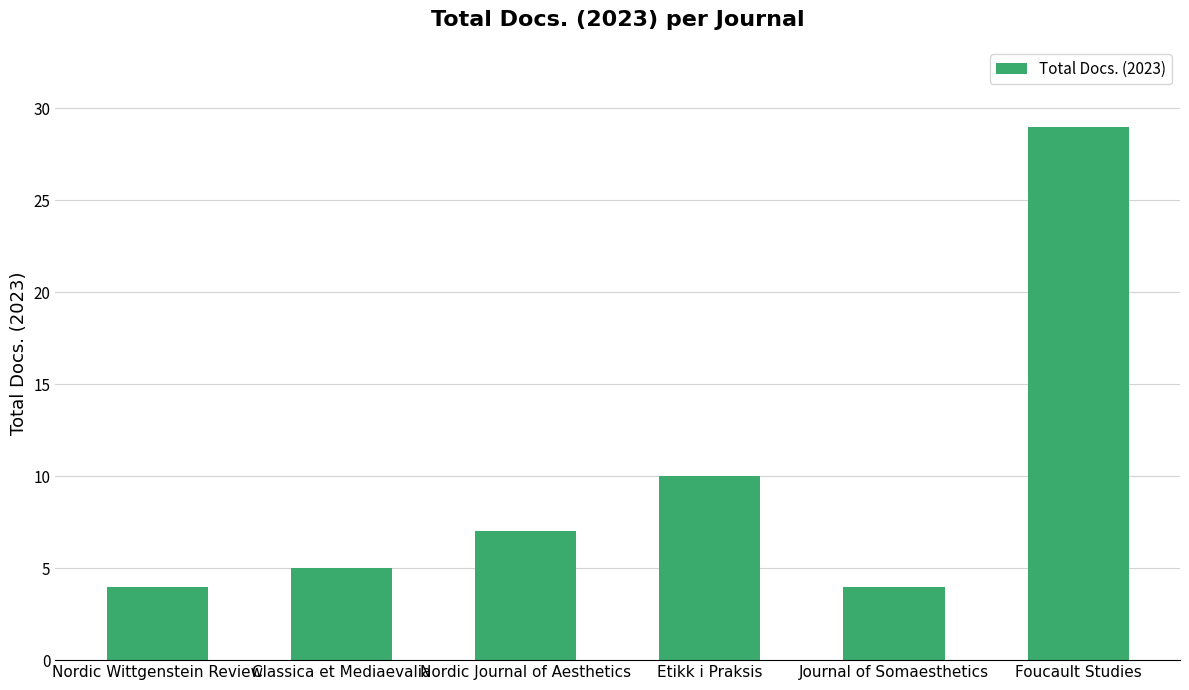

The value at Journal of Somaesthetics is 4. True or false?

True